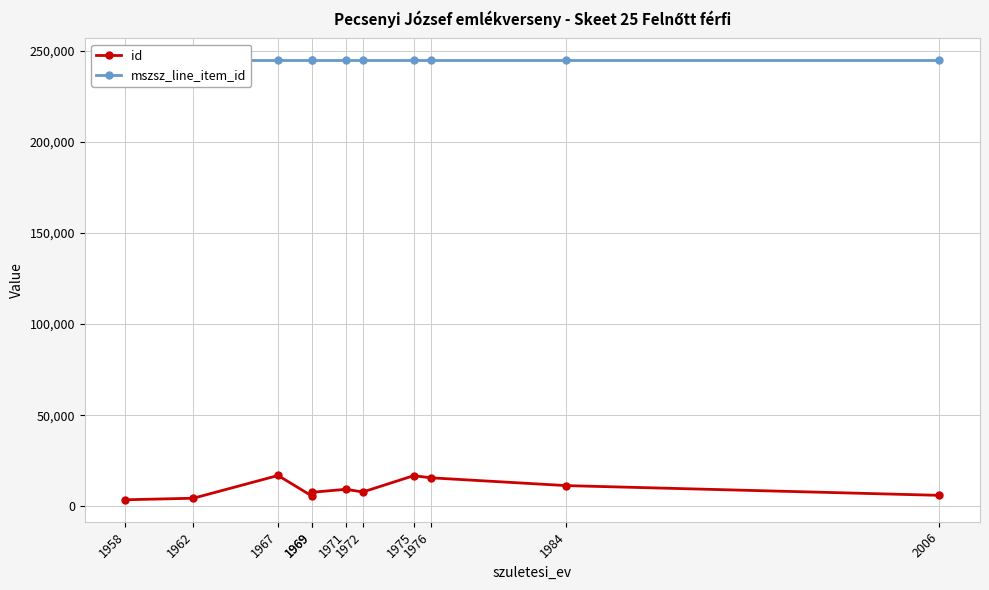

At which label does id reach its minimum?

1958